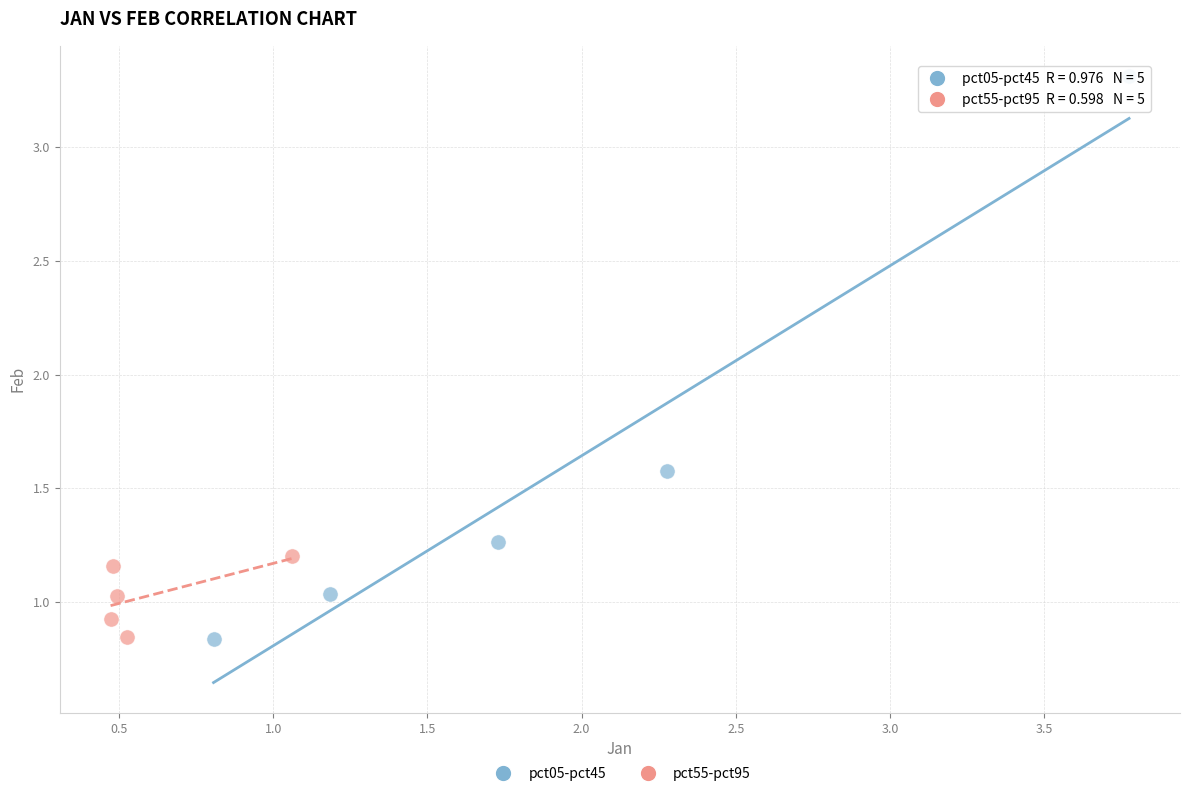

Which series reaches the maximum Y coordinate?

pct05-pct45